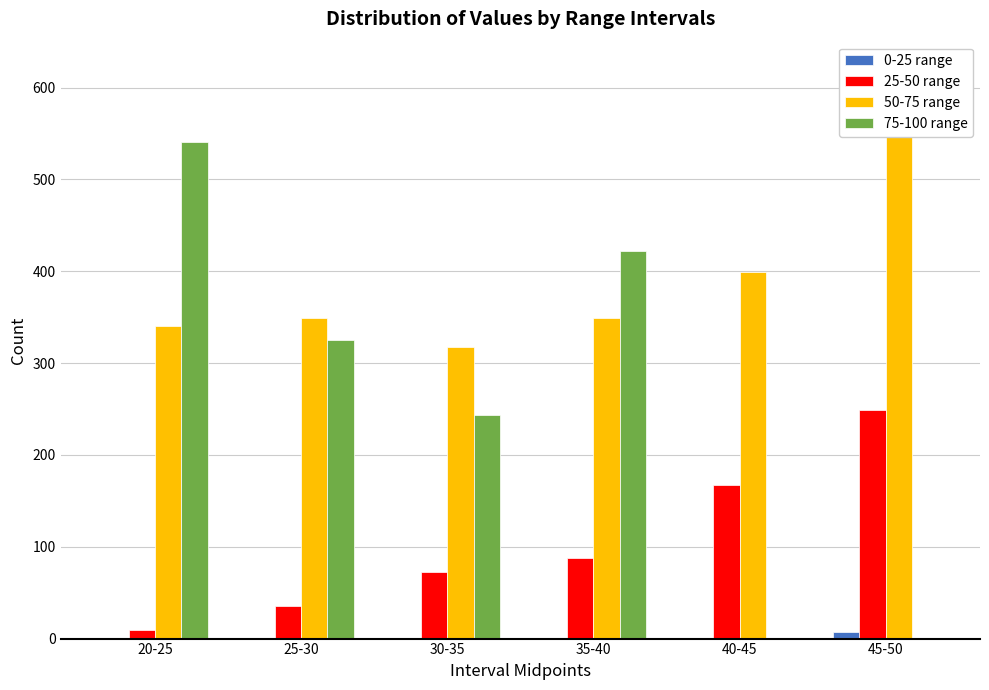

Count the 25-50 range values in the range 35 to 167.

4